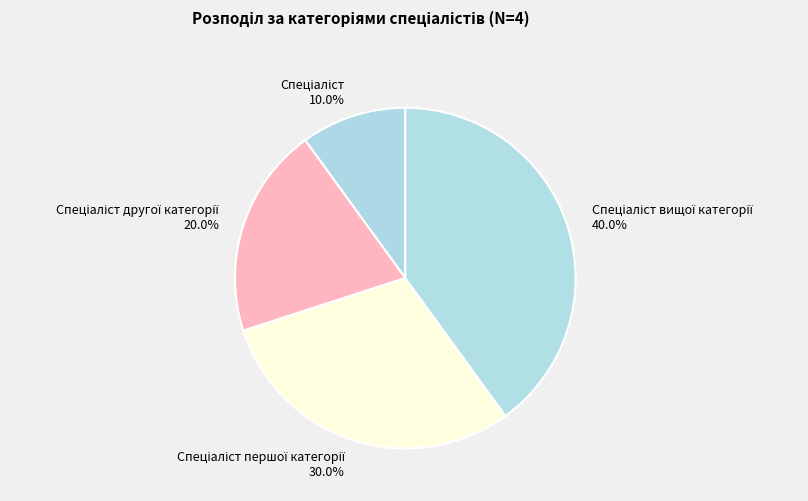

To the nearest percent, what is the difference between the largest and smallest slice percentages?

30%